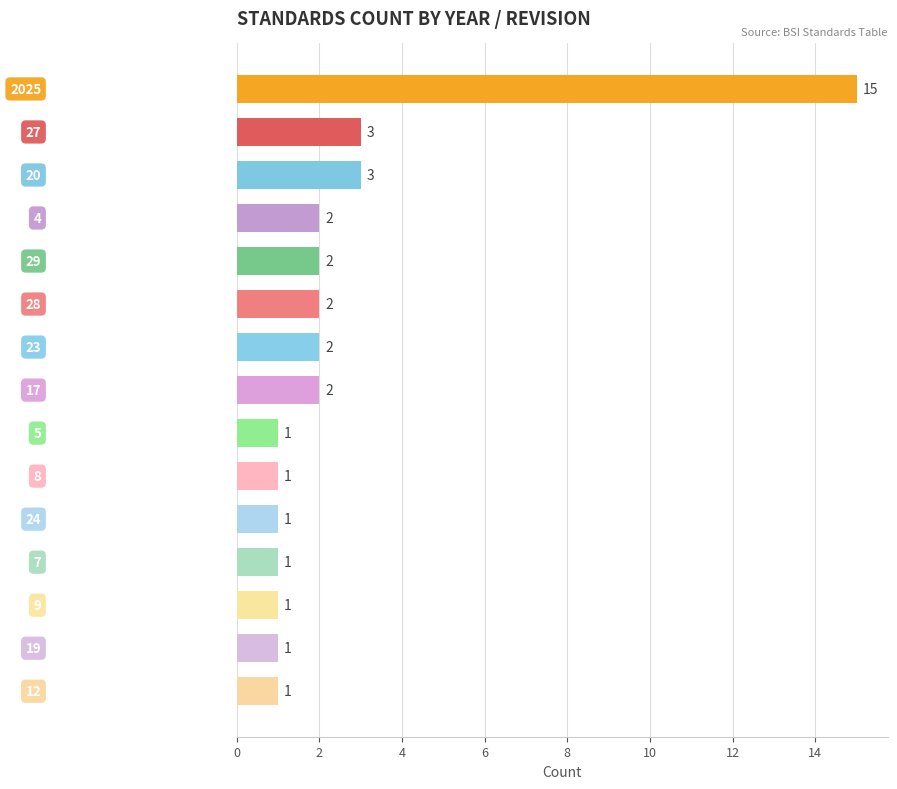

What is the greatest value displayed?

15